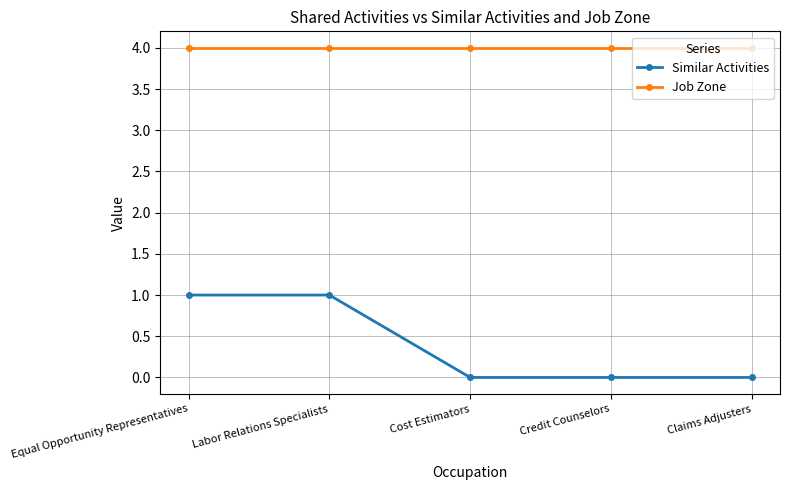

The value of Job Zone at Equal Opportunity Representatives is 7. True or false?

False